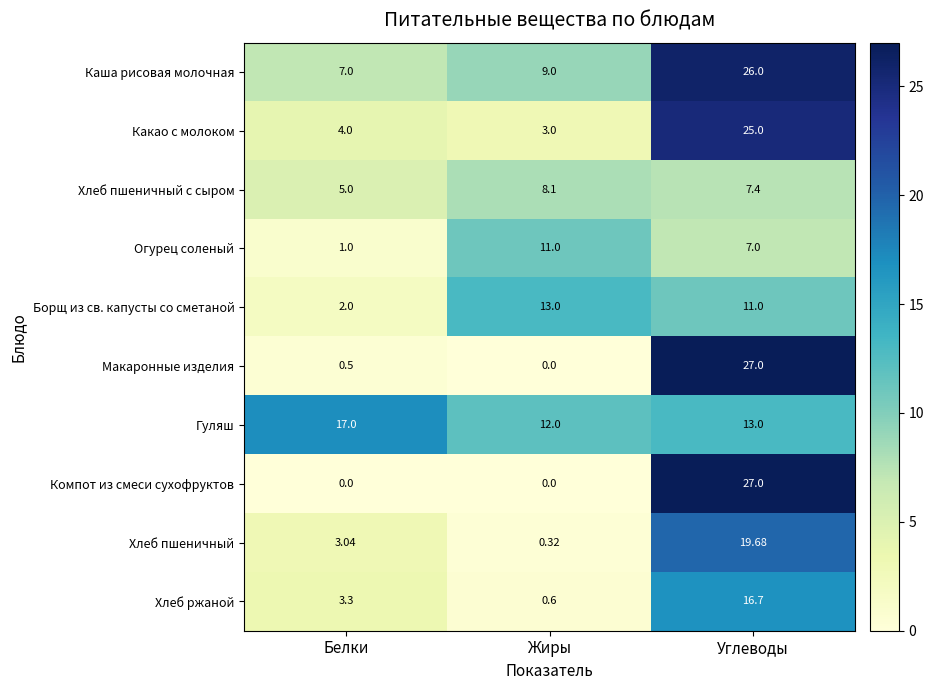

Which category has the highest value in the Компот из смеси сухофруктов series?

Углеводы